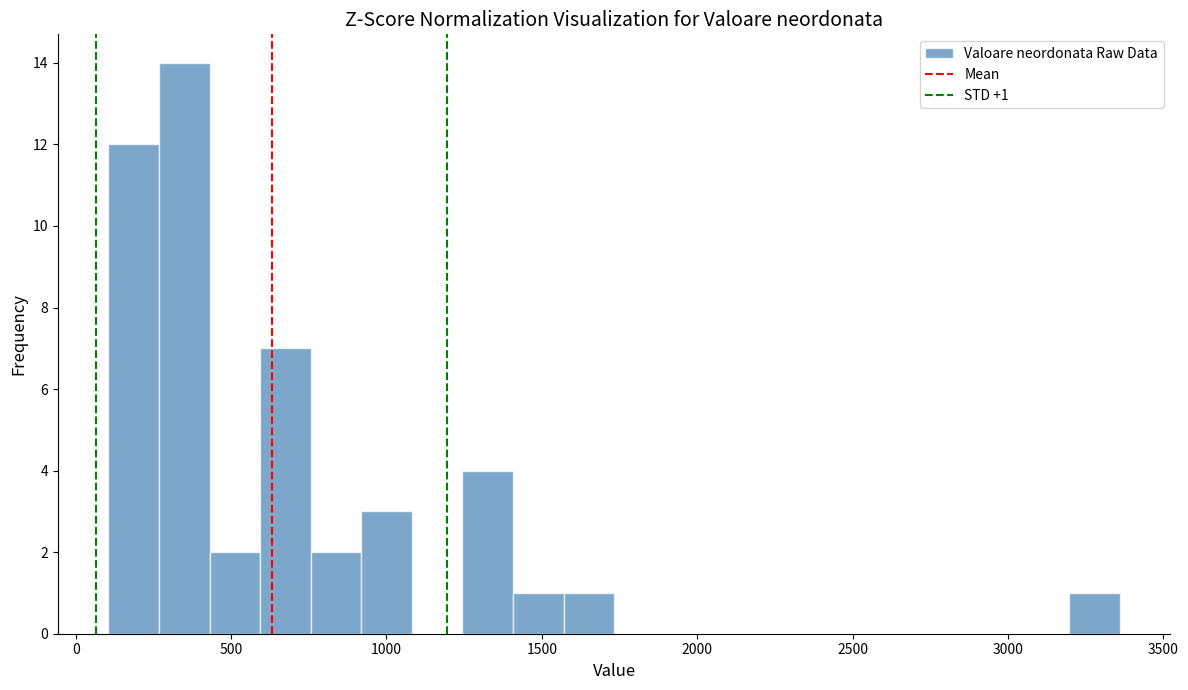

Read against the x-axis, roughly where is the centre of the tallest bar?

350